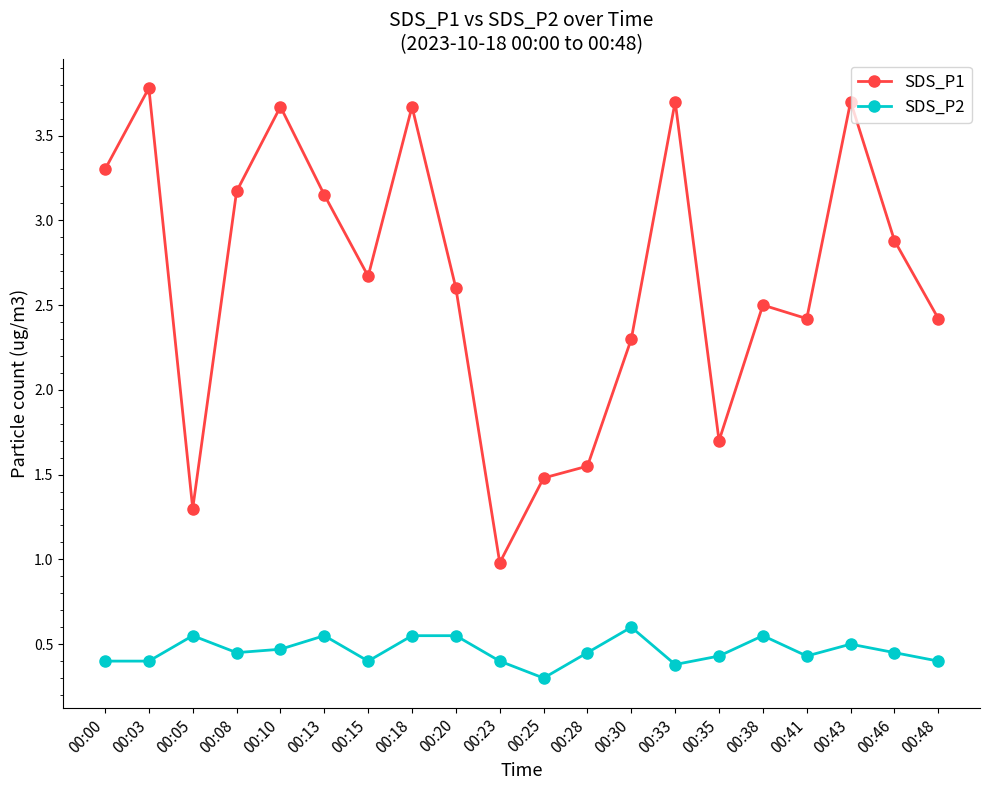

List the series in order of their overall mean, lowest first.

SDS_P2, SDS_P1